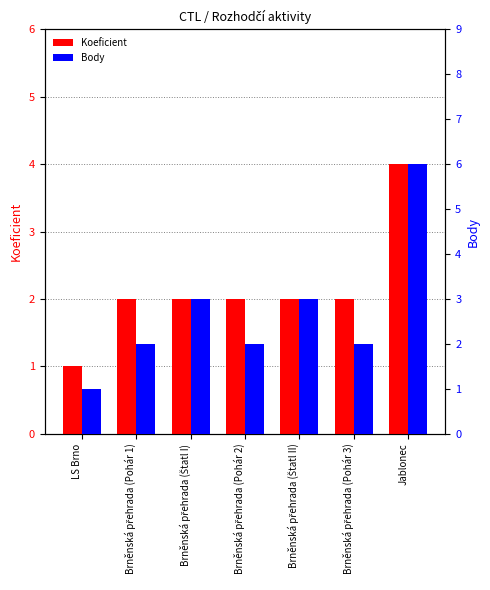

Reading left to right, list all the values displayed in this chart.

Koeficient: 1	2	2	2	2	2	4
Body: 1	2	3	2	3	2	6